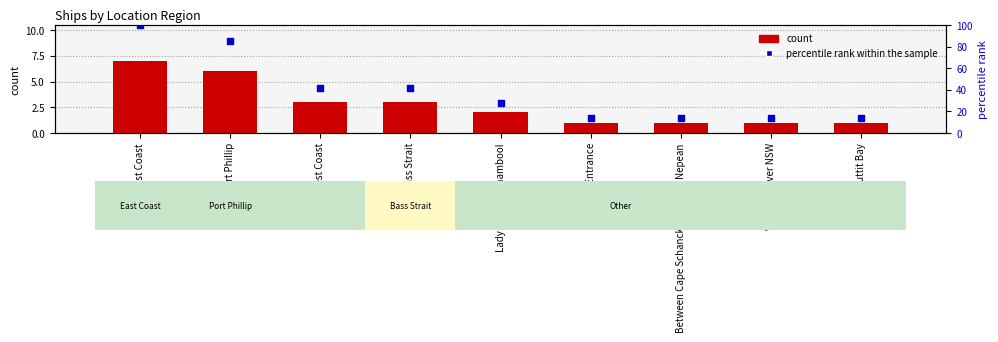

Which series has the largest total across all categories?

percentile rank within the sample